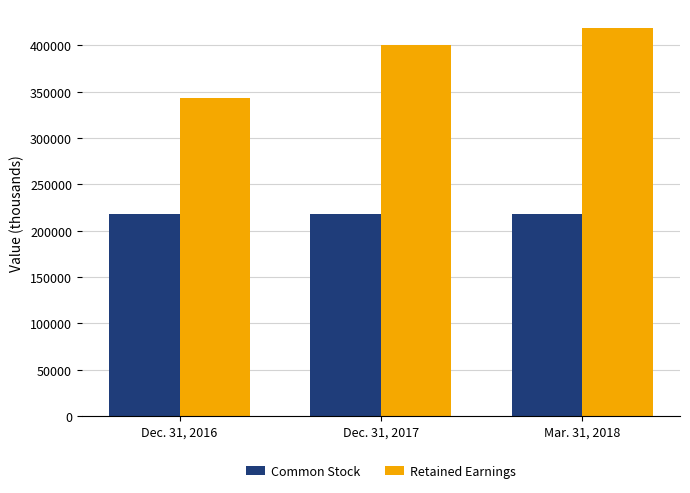

What is the minimum value shown in the chart?

217792